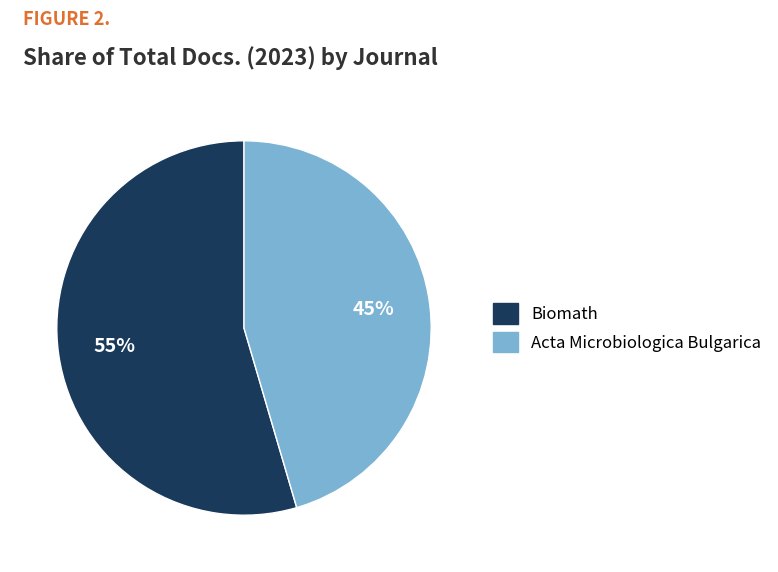

Is the sum of Biomath and Acta Microbiologica Bulgarica greater than half?

Yes